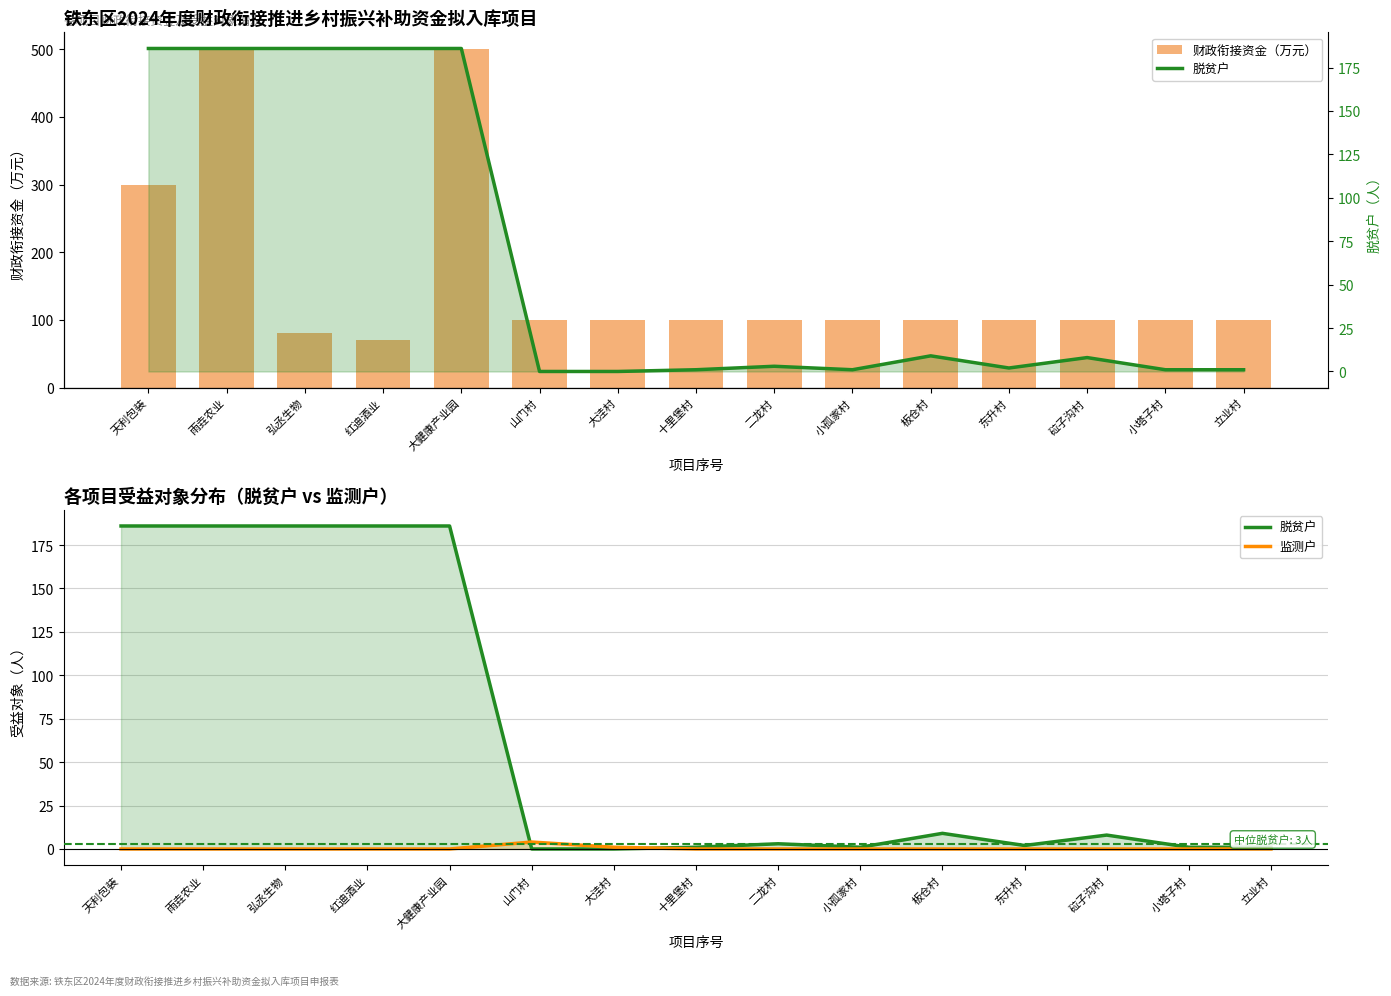

Rank the categories by 监测户 value from lowest to highest.

天利包装, 雨垚农业, 弘丞生物, 红迪酒业, 大健康产业园, 十里堡村, 二龙村, 小孤家村, 板仓村, 东升村, 砬子沟村, 小塔子村, 立业村, 大洼村, 山门村